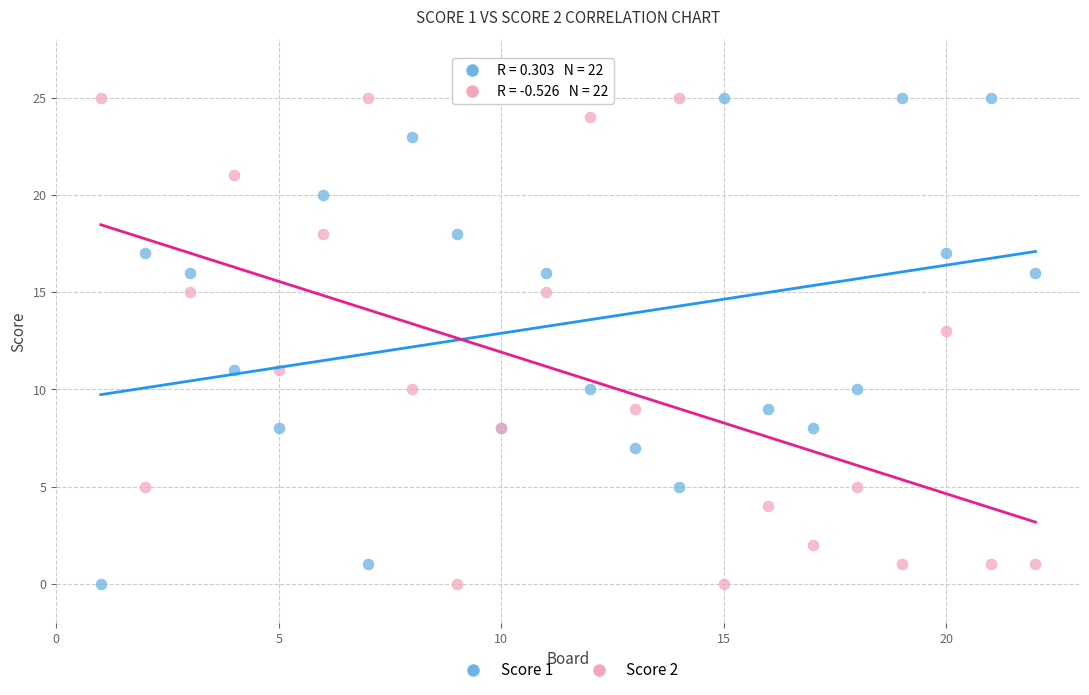

What is the X range (max minus min) for the scatter plot?

21